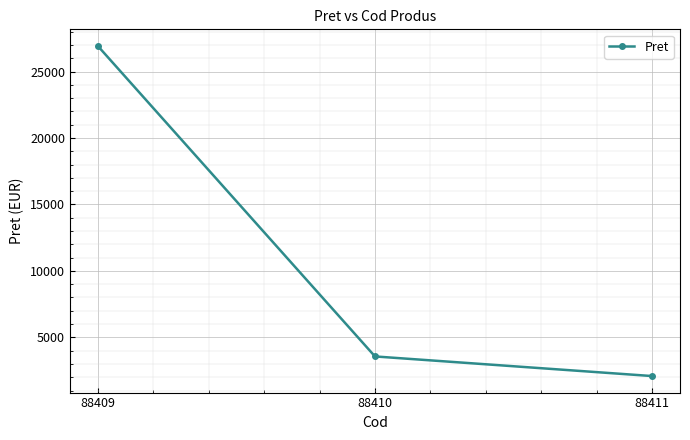

The value at 88409 is 26938.4. True or false?

True